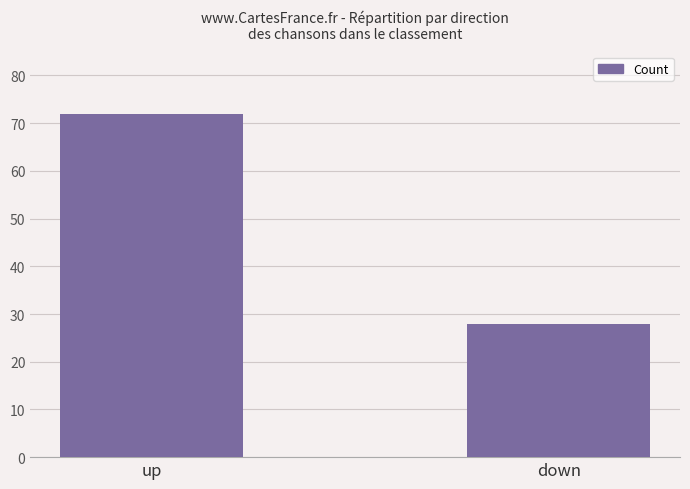

What is the change in value from up to down?

-44